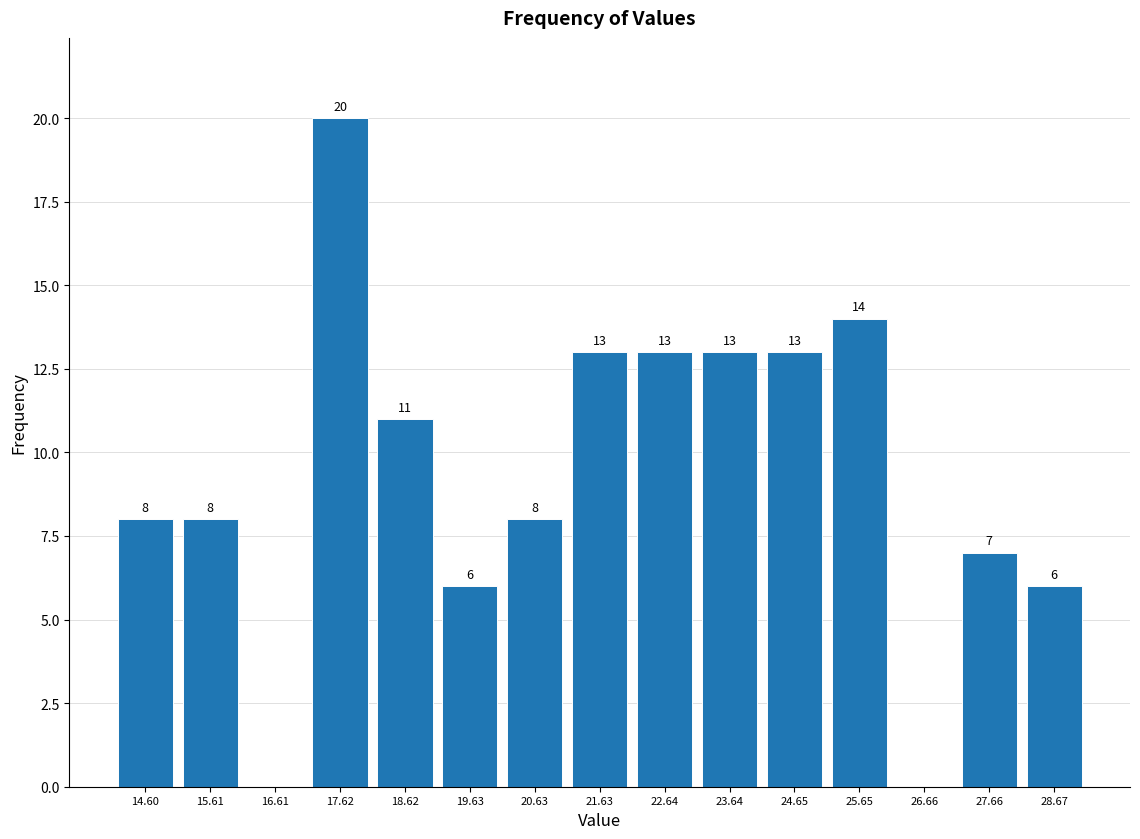

Over which range of the x-axis is the bar tallest?

17.2 to 18.2